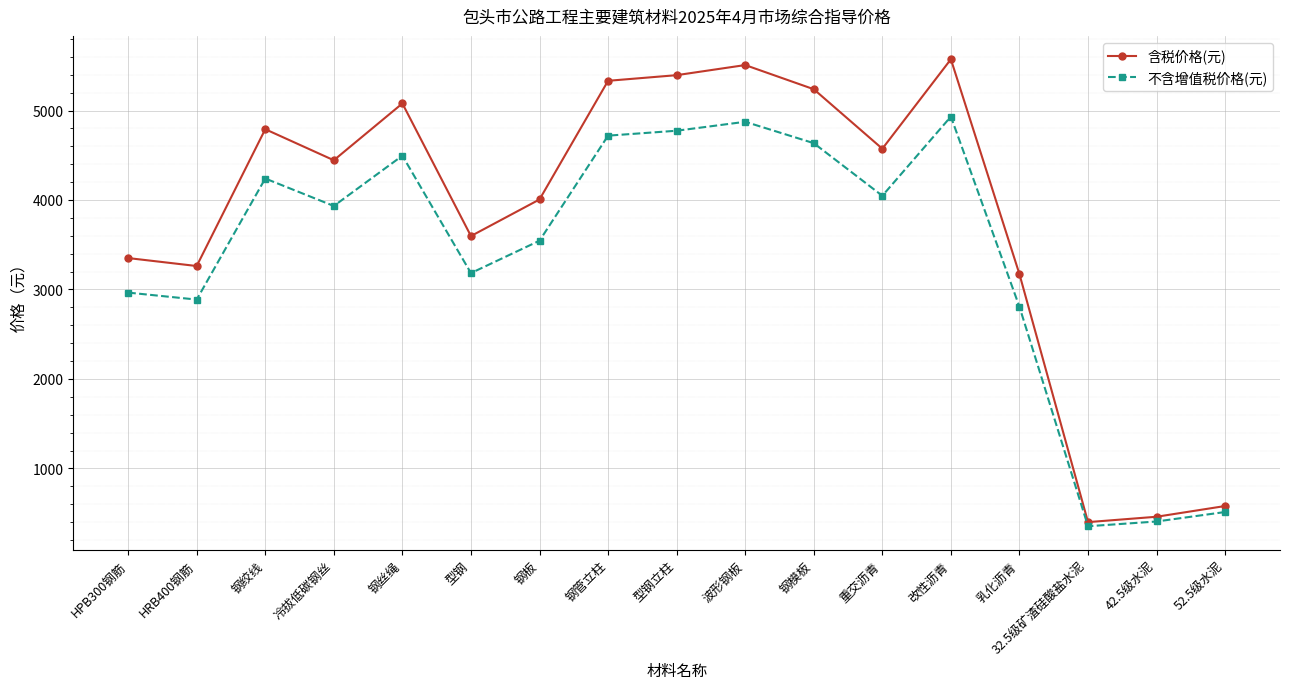

What is the minimum value for 含税价格(元)?

400